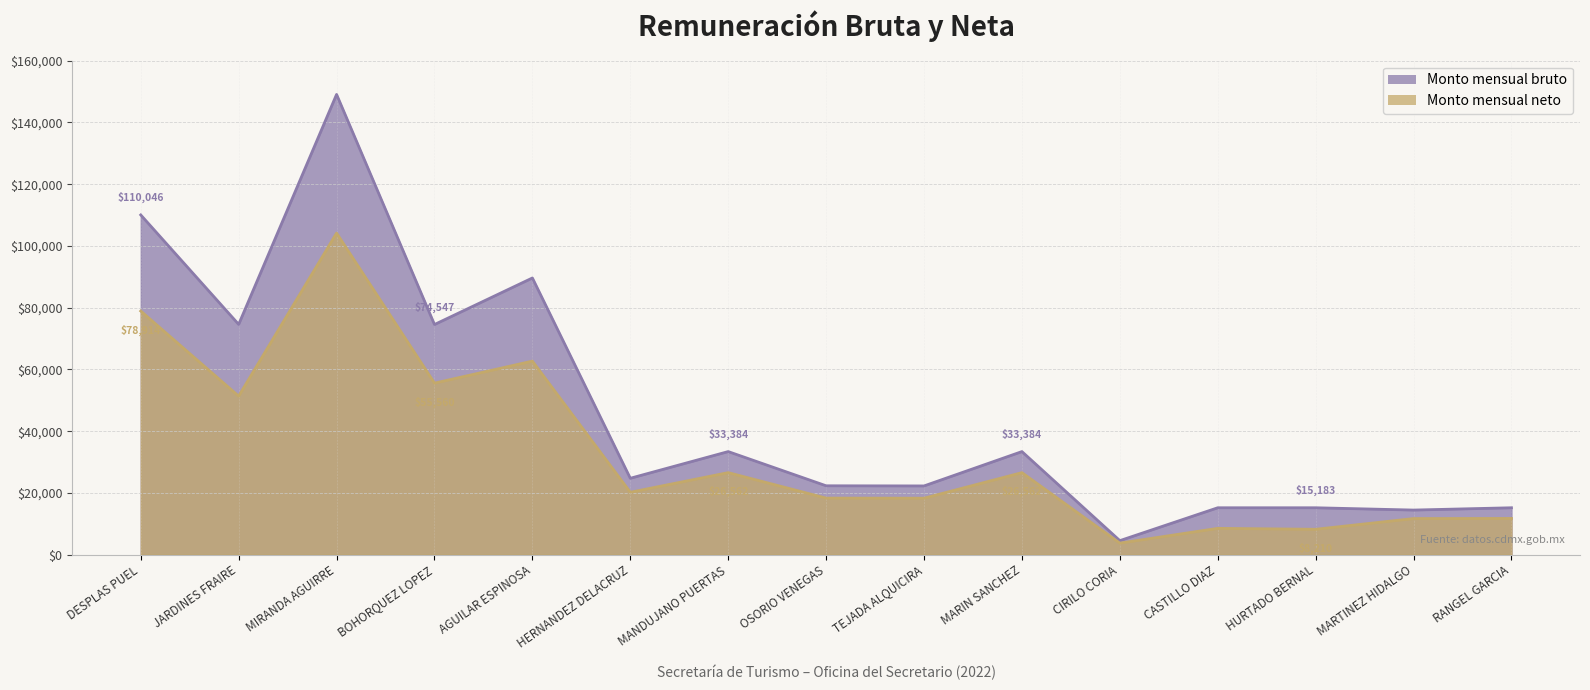

At which label does Monto mensual bruto reach its minimum?

CIRILO CORIA